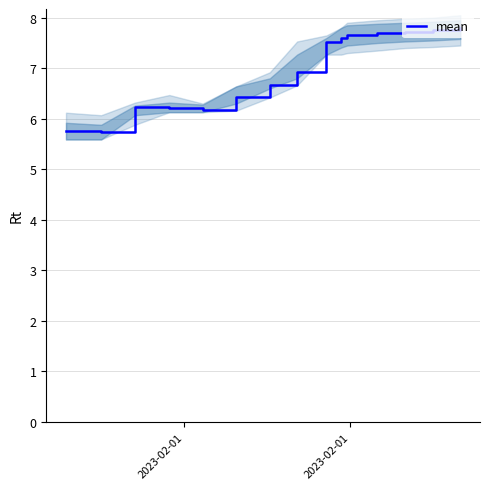

How many lines are shown in the chart?

1